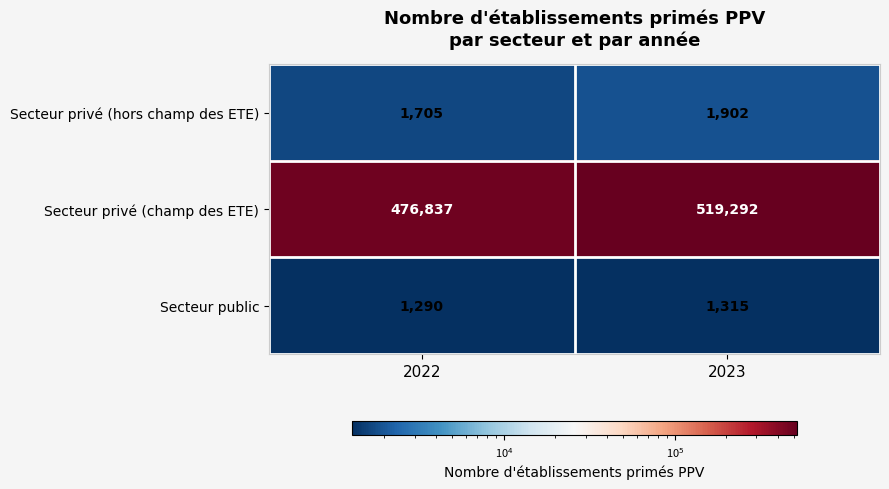

How many data points in Secteur privé (champ des ETE) are less than 519292?

1